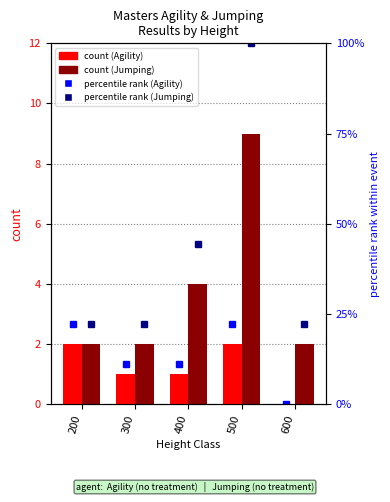

At how many categories does at least one series exceed 59?

1